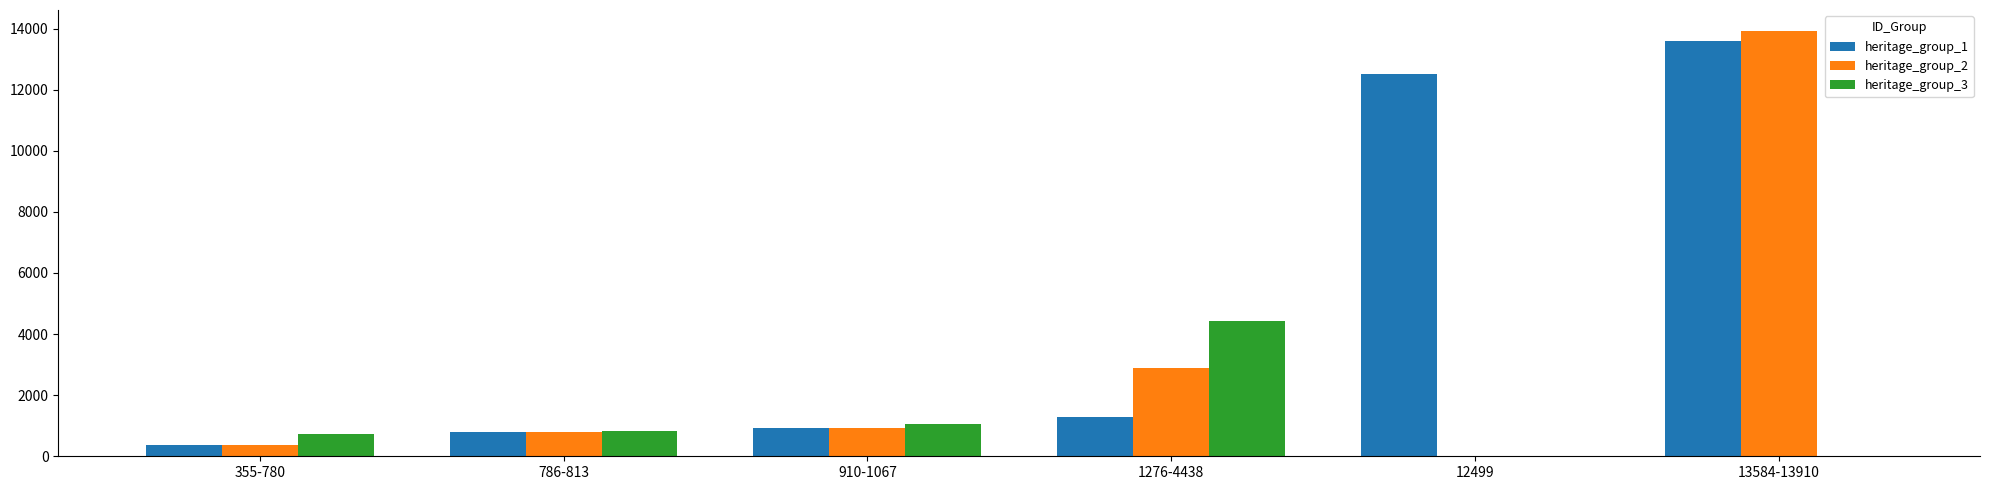

At which category is the sum across all series the highest?

13584-13910